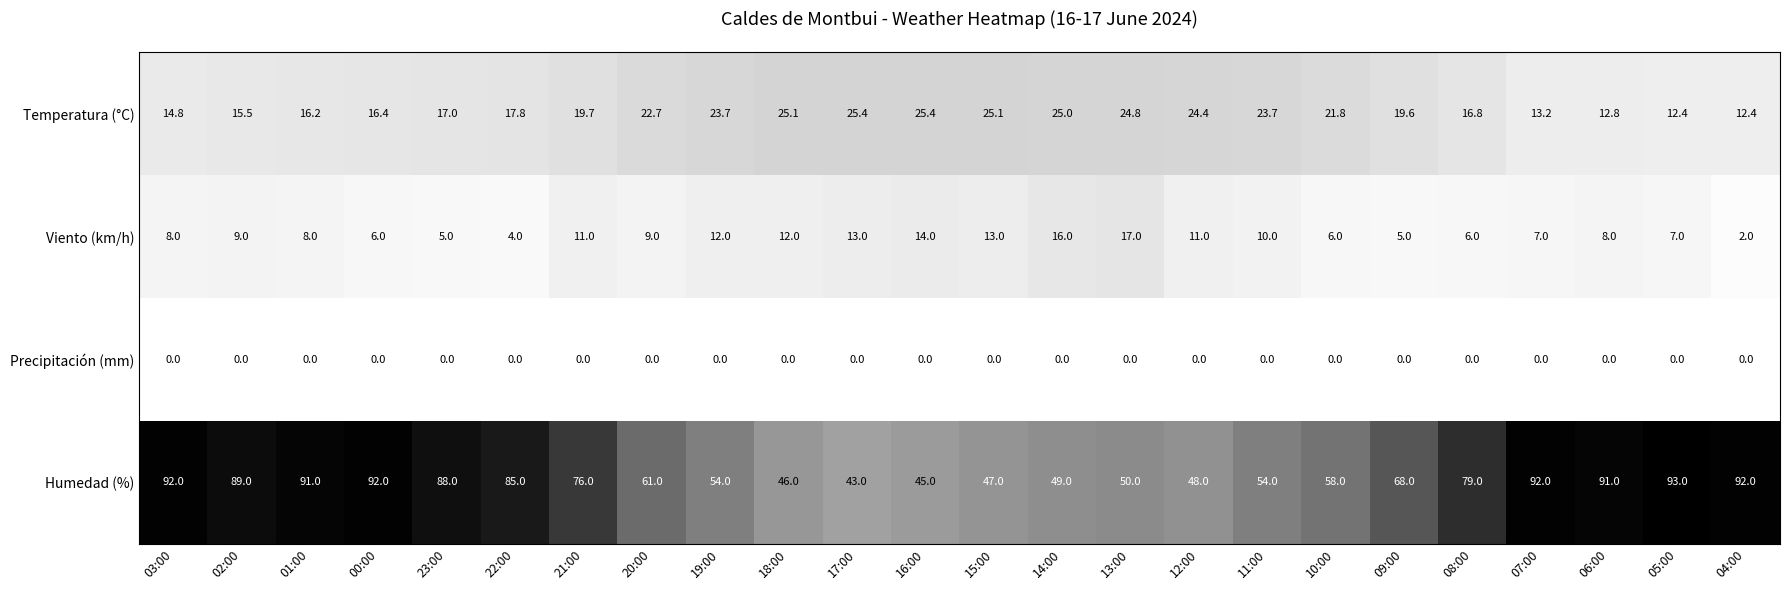

At which category is the sum across all series the highest?

01:00